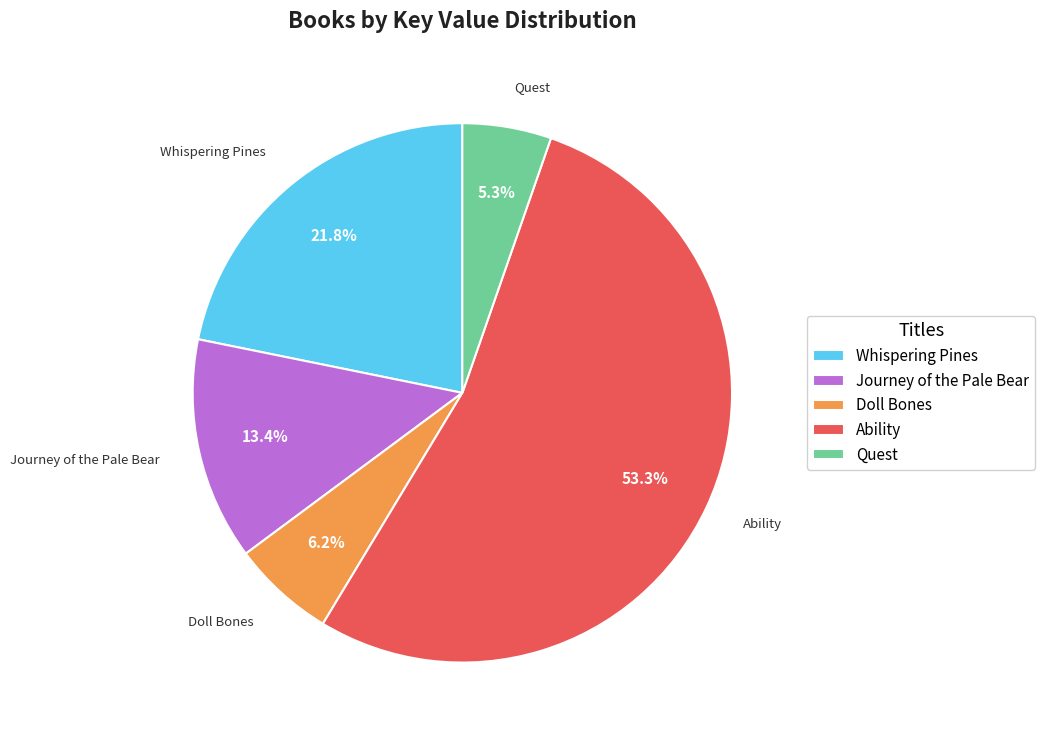

To the nearest percent, what is the difference between the Whispering Pines and Quest slice percentages?

16%